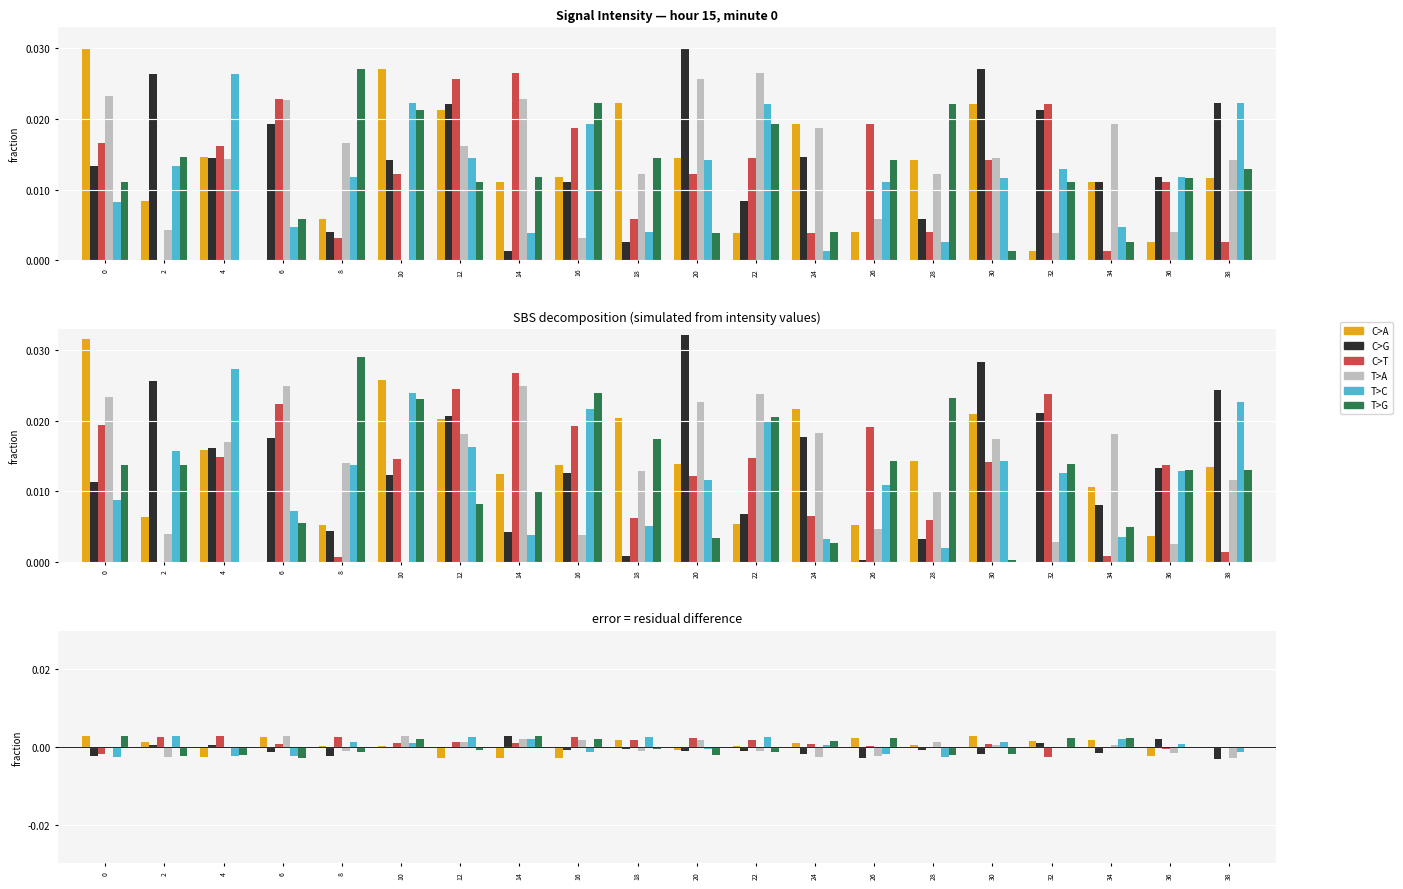

True or false: T>C has a value of 0.0 at 18.

False